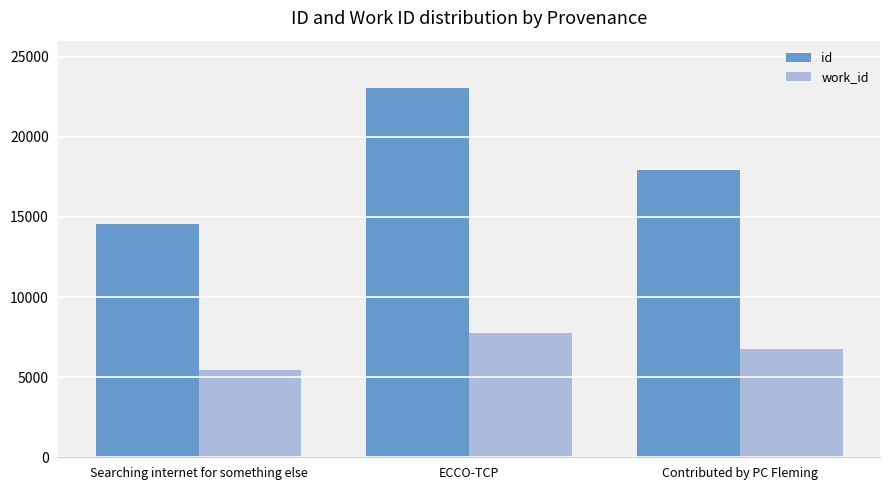

How many data points in work_id are less than 6729?

1